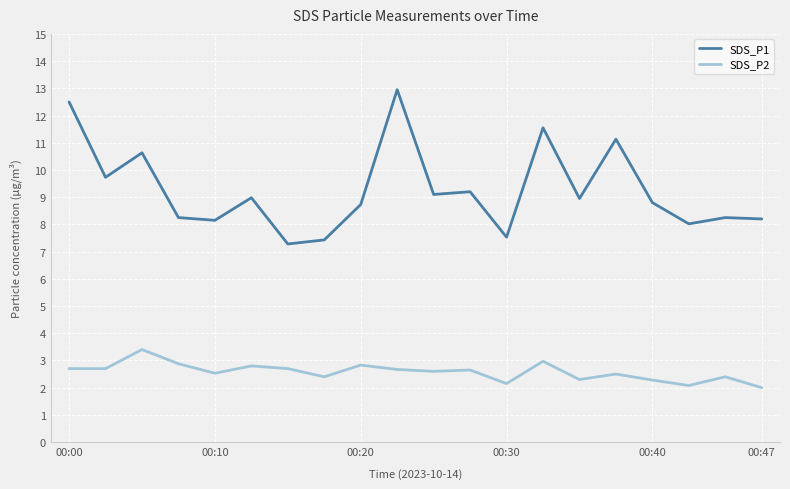

What is the average value of the SDS_P1 series?

9.3